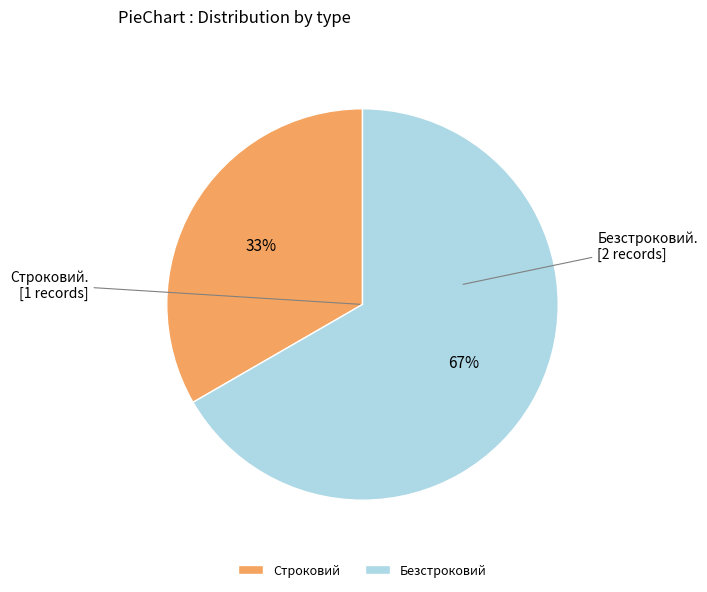

Which slice is the largest?

Безстроковий